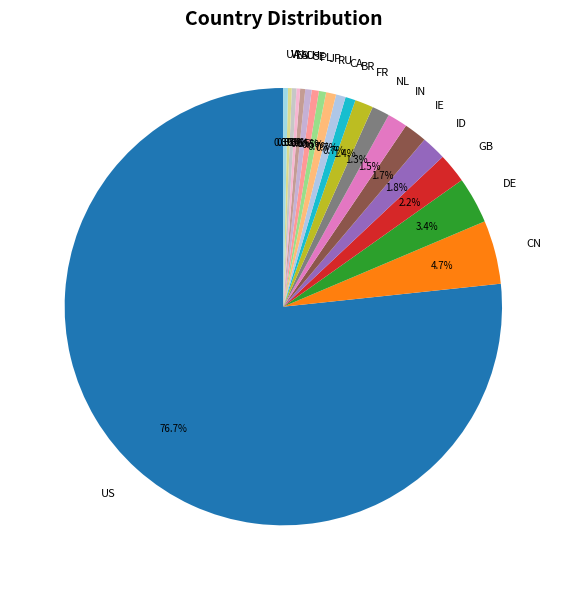

What portion of the pie excludes ID?

98.2%